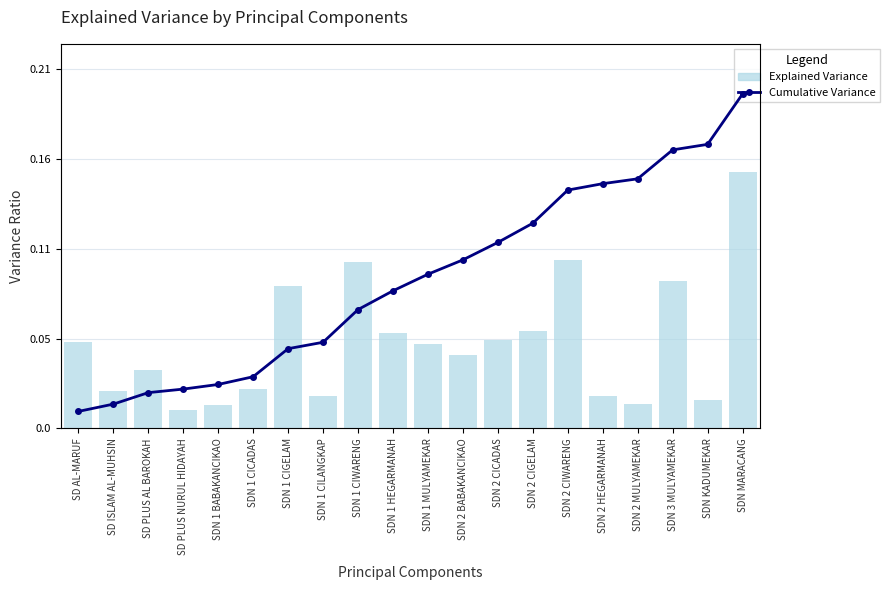

What value does the Cumulative Variance series have at SDN KADUMEKAR?

0.8